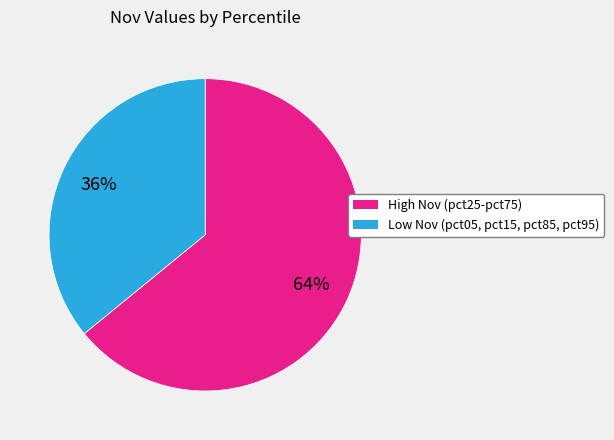

True or false: Low Nov (pct05, pct15, pct85, pct95) accounts for 36% of the total.

True